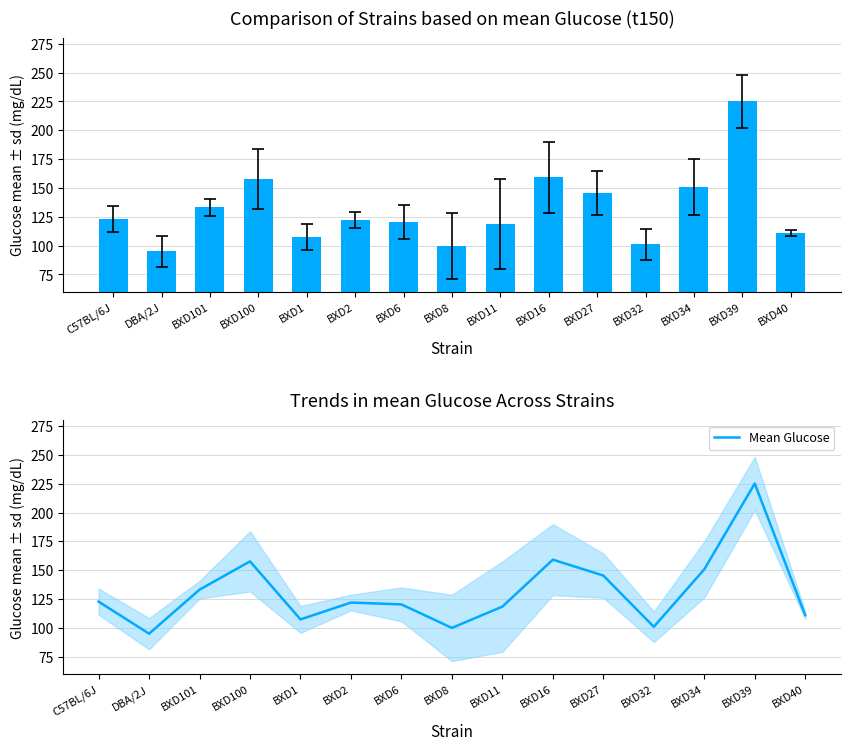

Reading left to right, transcribe all the data shown in this chart.

C57BL/6J=122.8	DBA/2J=95.0	BXD101=133.2	BXD100=157.7	BXD1=107.4	BXD2=122.0	BXD6=120.4	BXD8=100.0	BXD11=118.5	BXD16=159.2	BXD27=145.4	BXD32=101.0	BXD34=150.8	BXD39=225.2	BXD40=111.0